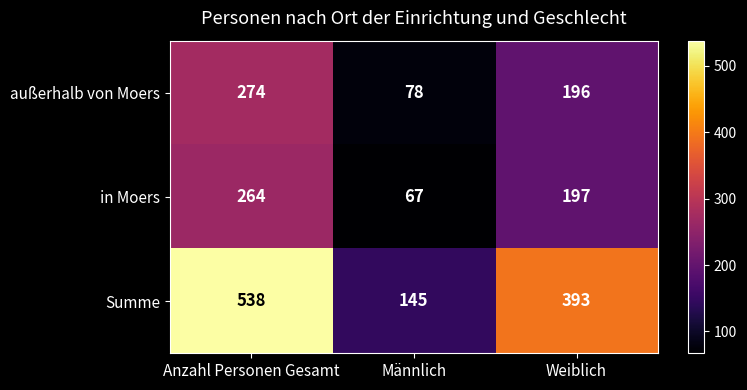

What is the sum of all Summe values?

1076